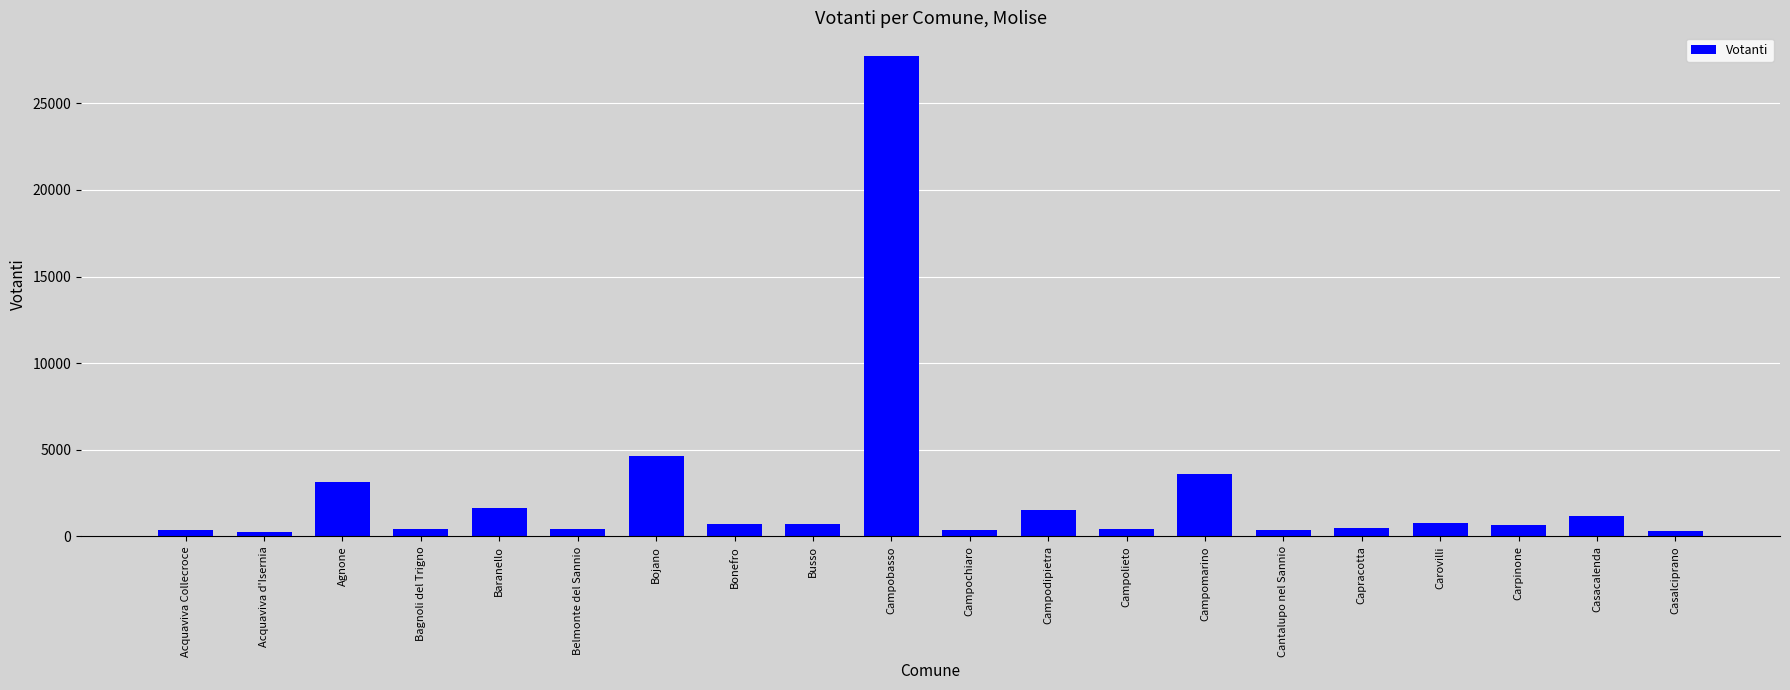

Which has a higher value, Bonefro or Bojano?

Bojano